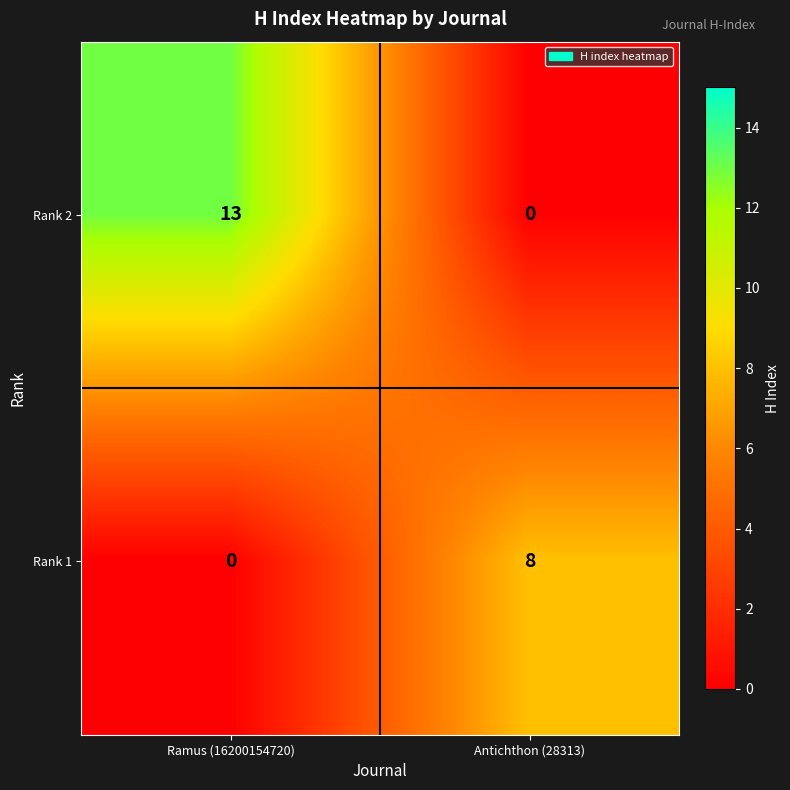

Is it true that Rank 1 equals 0 at Ramus (16200154720)?

True